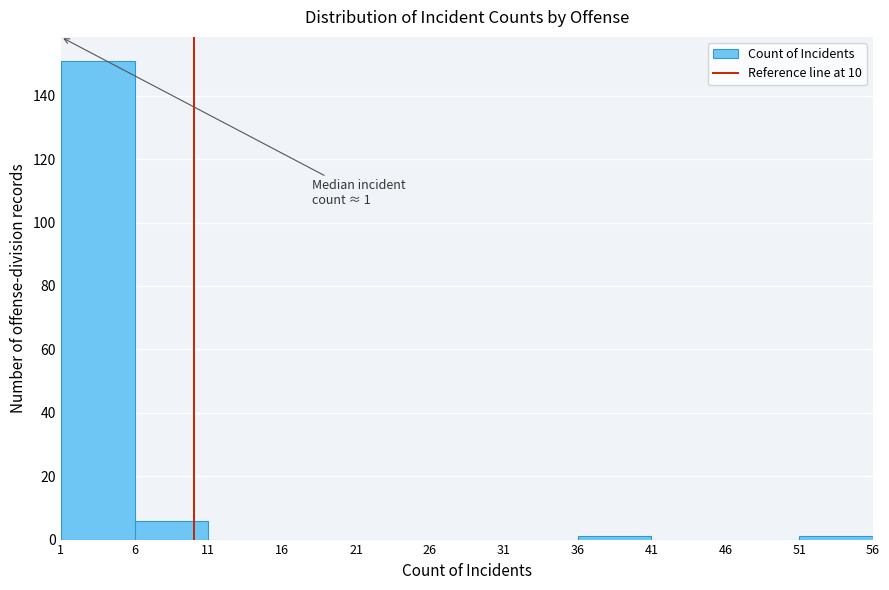

Which range on the x-axis has the tallest bar?

1 to 6